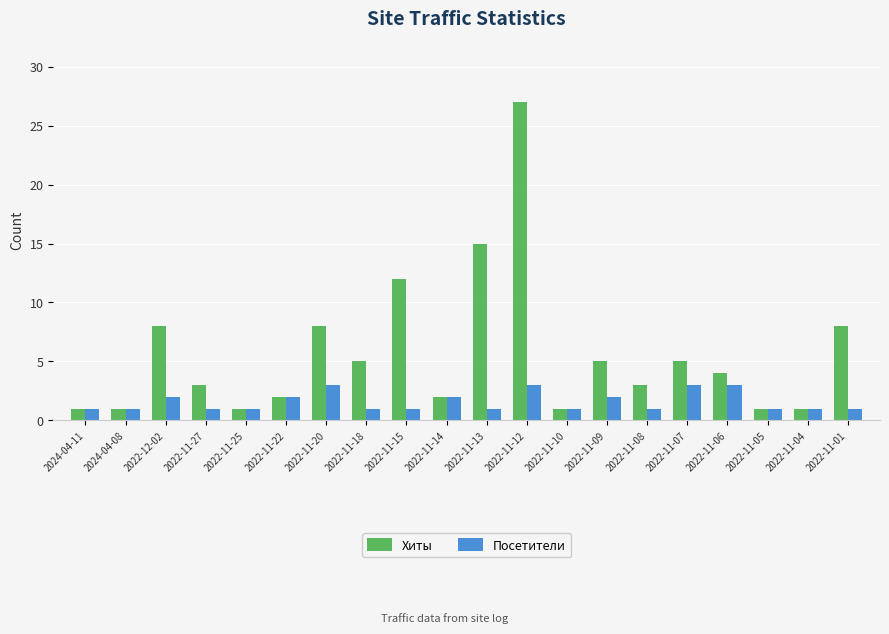

What is the minimum value shown in the chart?

1